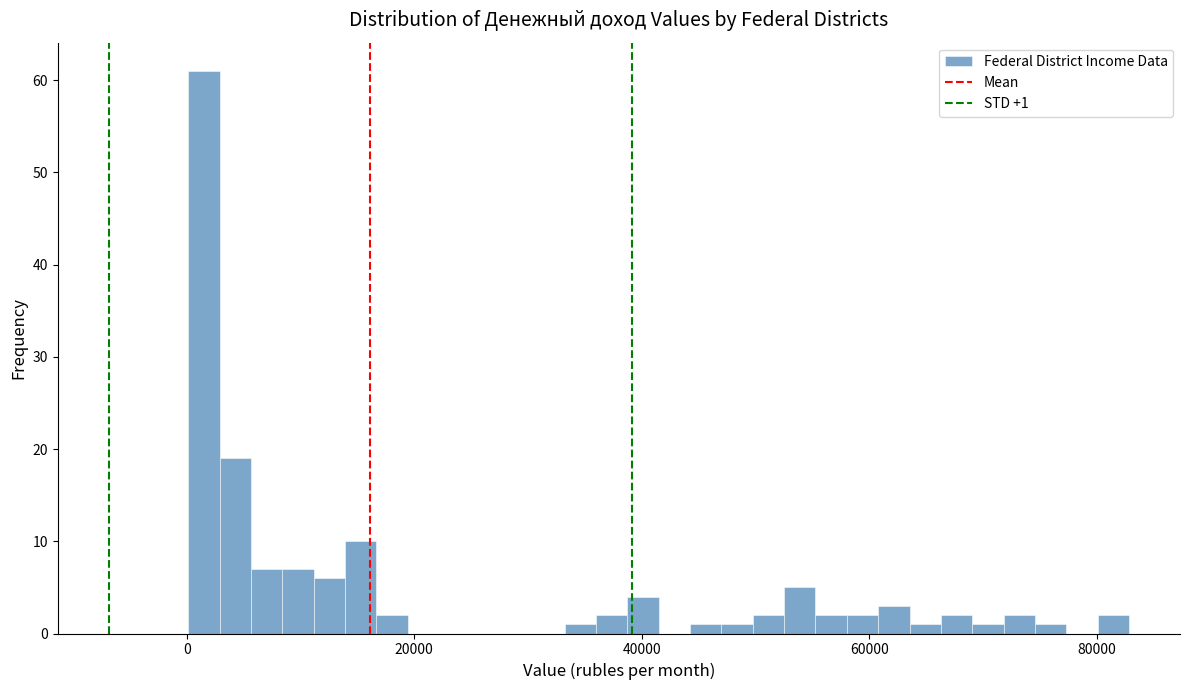

Around what value on the x-axis is the tallest bar? Give the approximate position of its centre, as read against the axis.

2000